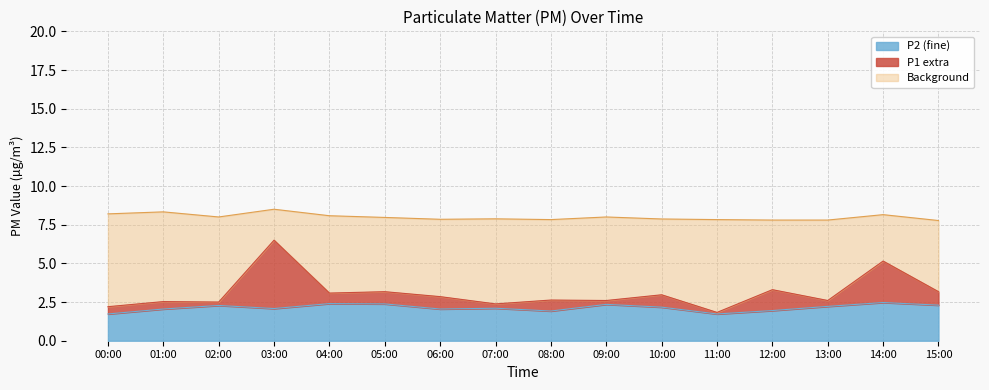

Which category has the highest value across all series?

03:00